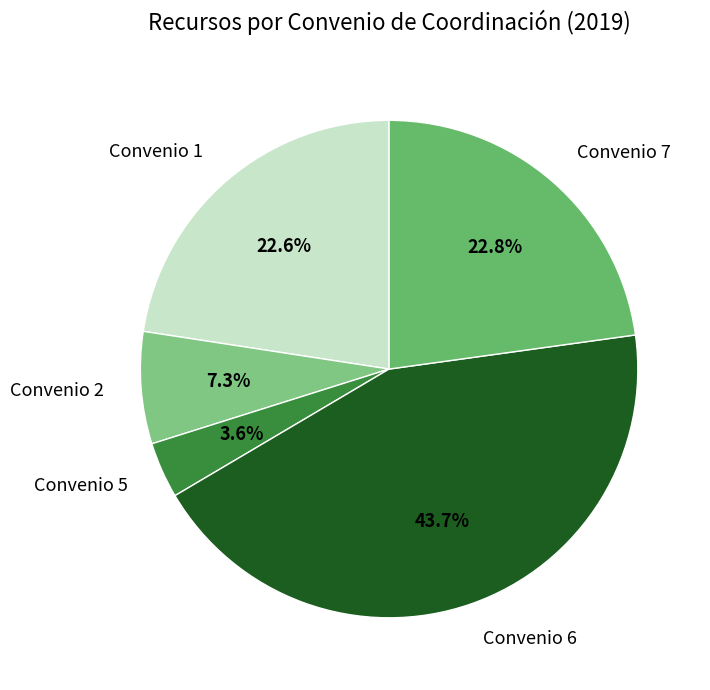

What is the ratio of the value at Convenio 7 to the value at Convenio 5?

6.3